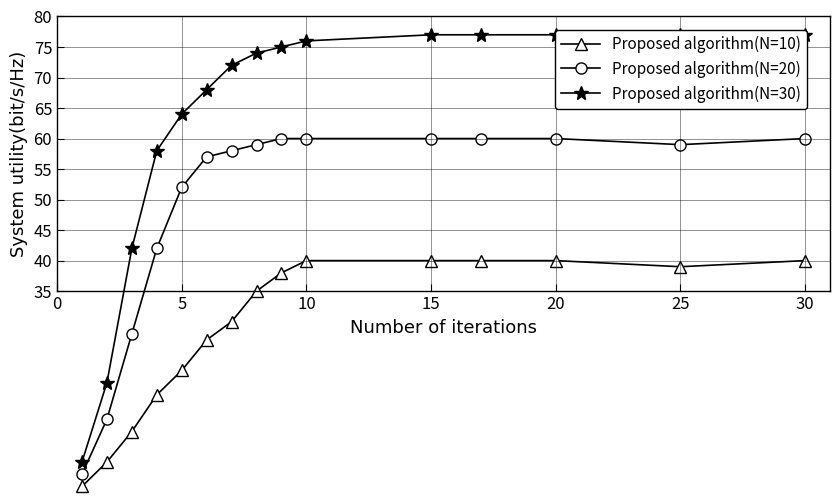

Which series has the largest range (max minus min)?

Proposed algorithm(N=30)